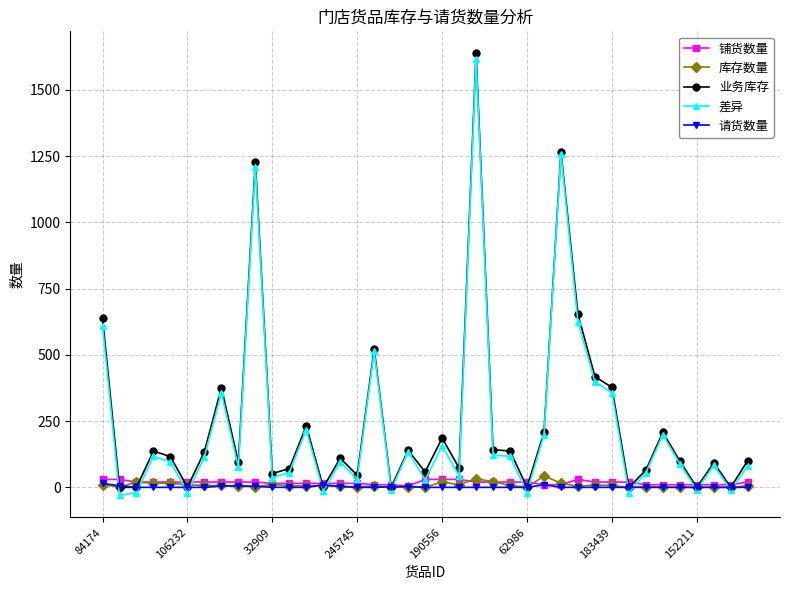

True or false: 库存数量 has more than 0 interior local peaks.

True